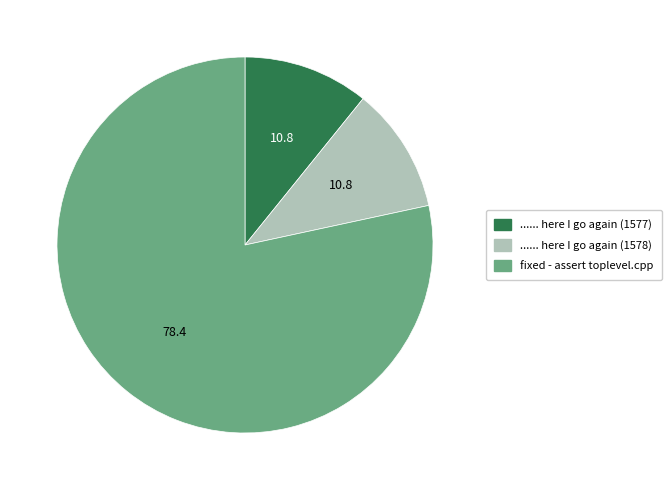

What is the ratio of the value at ...... here I go again (1577) to the value at ...... here I go again (1578)?

1.0